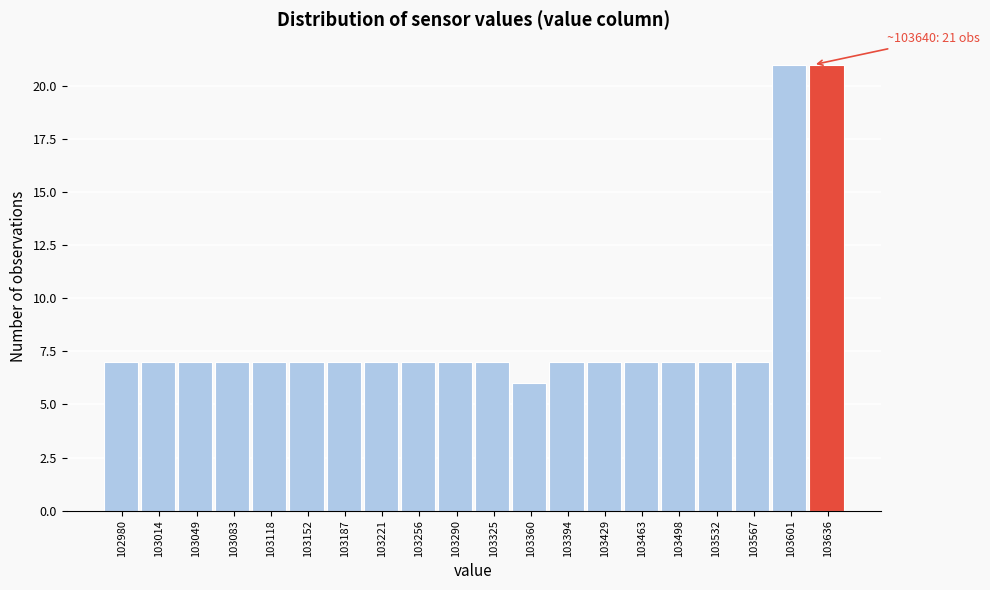

Reading left to right, transcribe all the data shown in this chart.

102980=7	103014=7	103049=7	103083=7	103118=7	103152=7	103187=7	103221=7	103256=7	103290=7	103325=7	103360=6	103394=7	103429=7	103463=7	103498=7	103532=7	103567=7	103601=21	103636=21